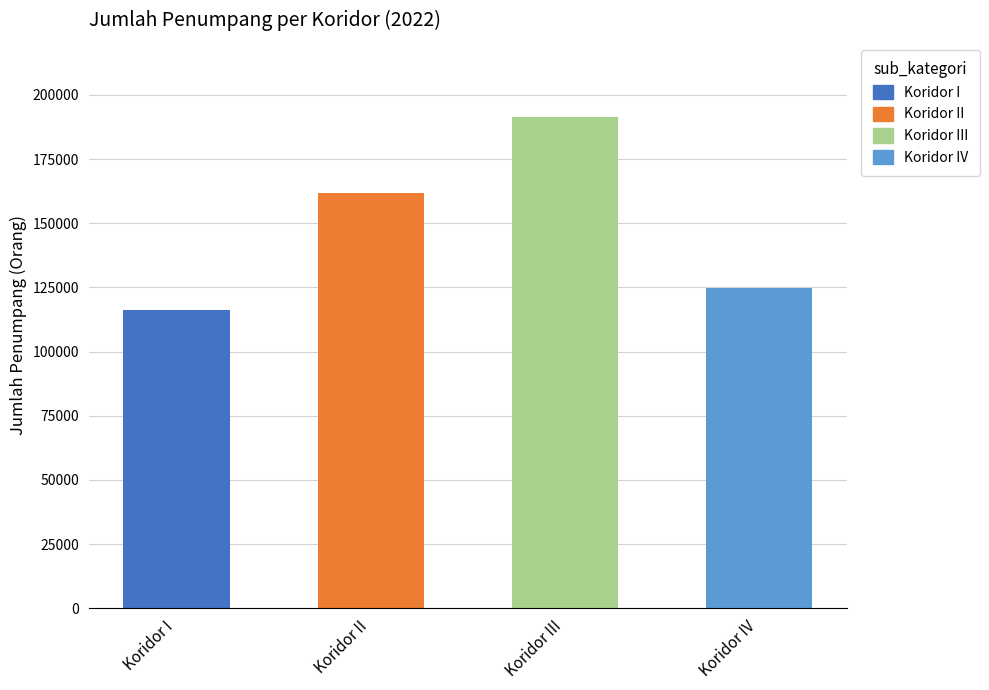

Rank the categories by value from lowest to highest.

Koridor I, Koridor IV, Koridor II, Koridor III